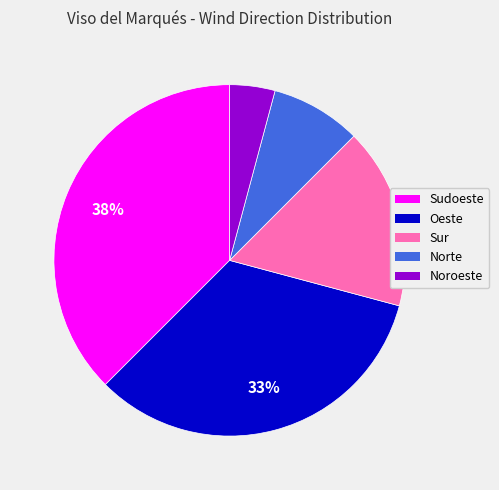

To the nearest percent, what is the combined percentage of Oeste and Sudoeste?

71%